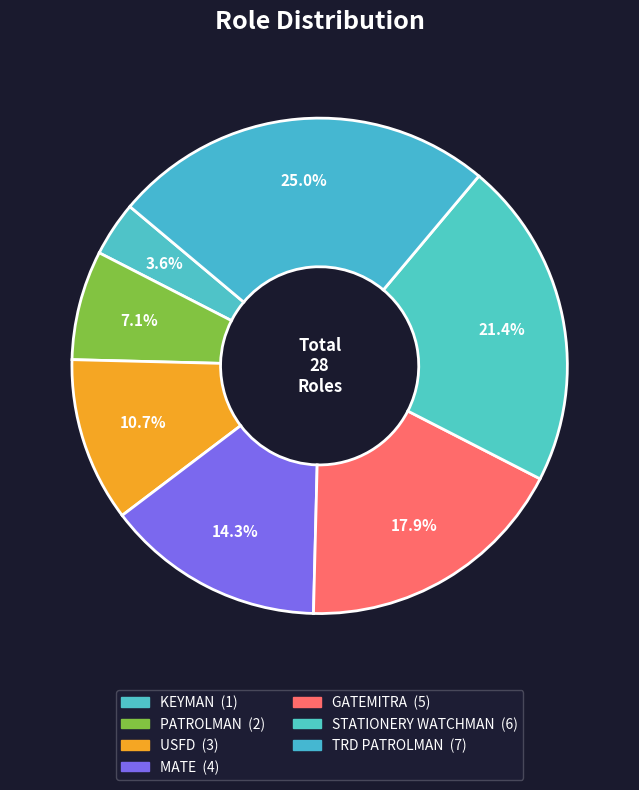

Is STATIONERY WATCHMAN the majority of the pie?

No